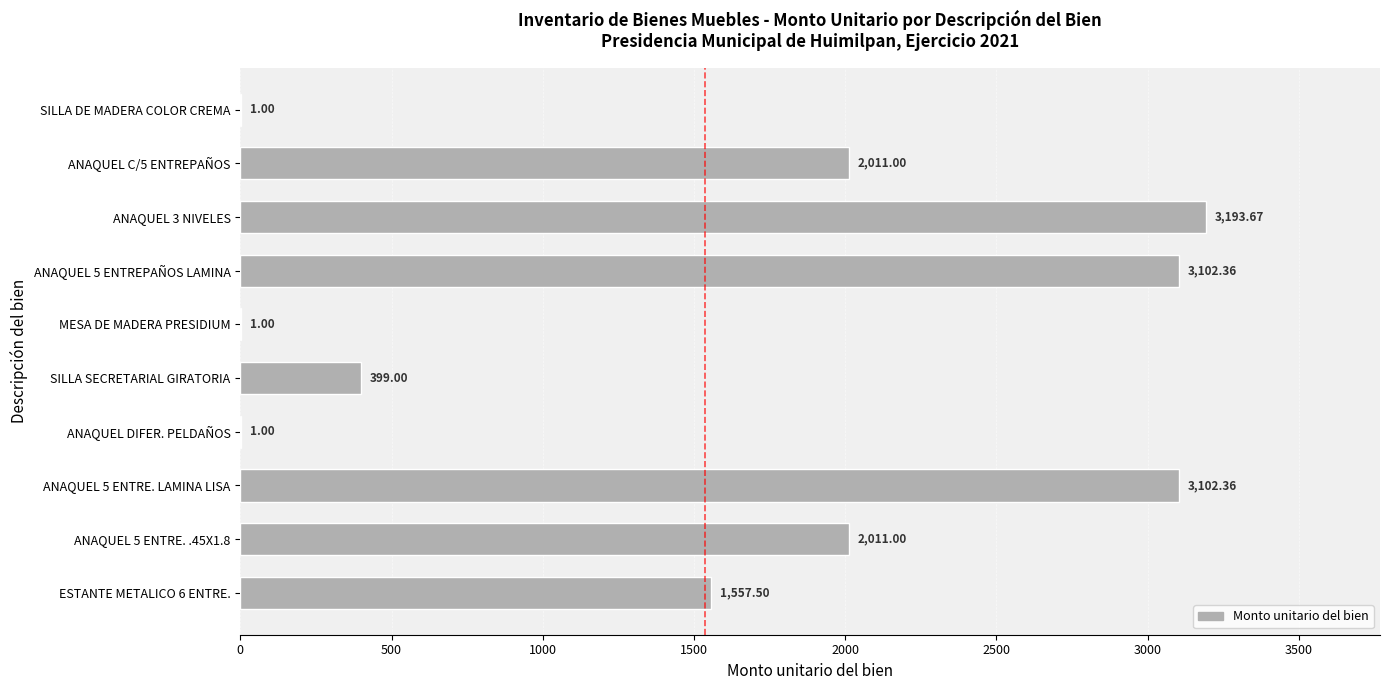

What is the maximum value shown in the chart?

3193.7